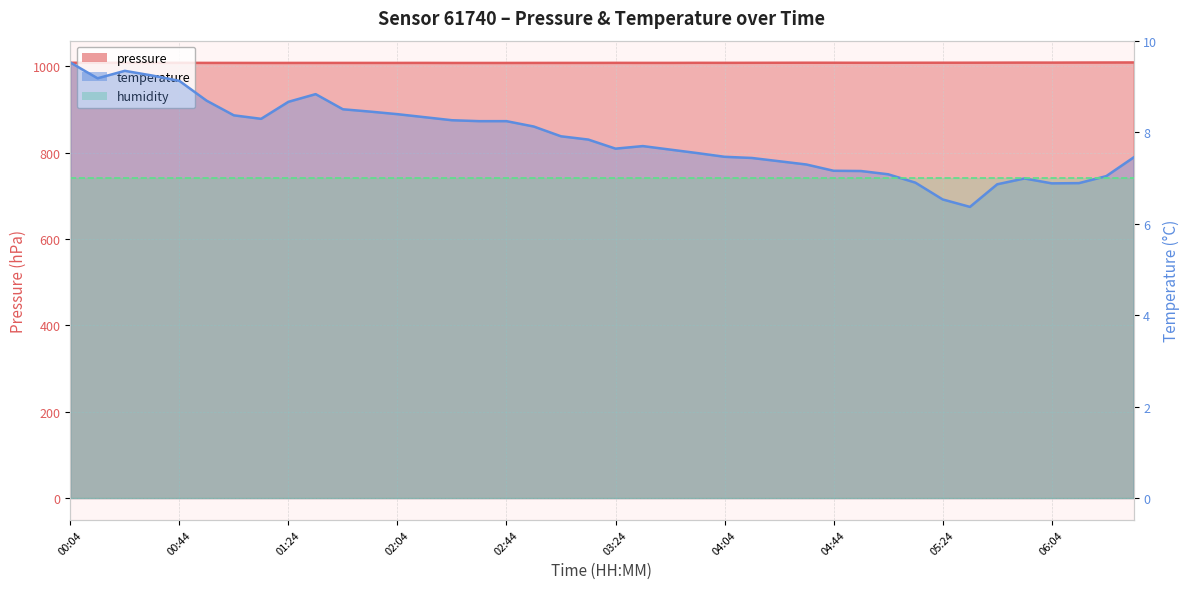

True or false: temperature and pressure cross at least once.

False